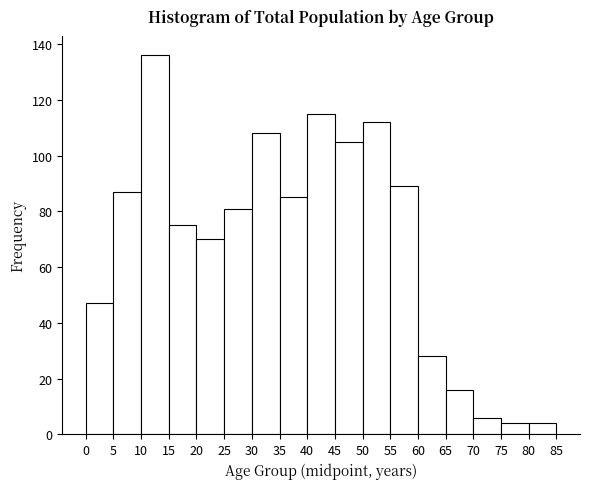

Reading left to right, list every bar in this chart as the range it spans on the x-axis followed by its height. The values are not printed on the chart, so give them approximately, as read against the axis.

0 to 5: 48
5 to 10: 88
10 to 15: 136
15 to 20: 76
20 to 25: 70
25 to 30: 82
30 to 35: 108
35 to 40: 86
40 to 45: 116
45 to 50: 106
50 to 55: 112
55 to 60: 90
60 to 65: 28
65 to 70: 16
70 to 75: 6
75 to 80: 4
80 to 85: 4